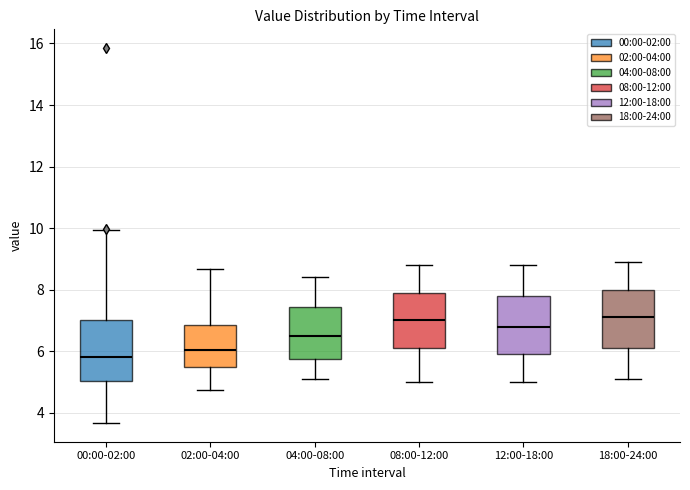

Which box has the lowest median line?

00:00-02:00